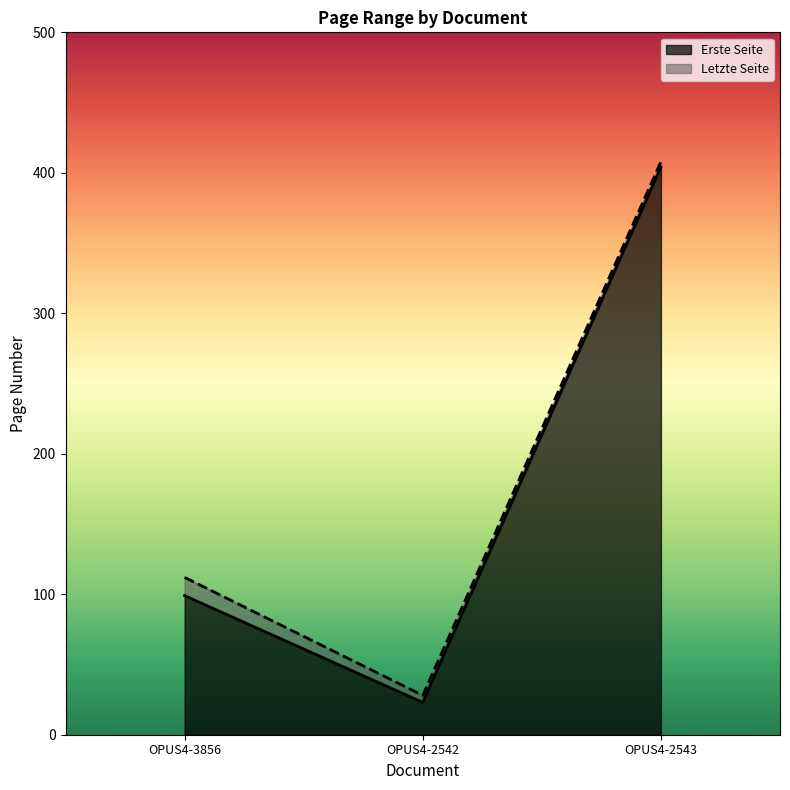

Which label corresponds to the smallest value in the chart?

OPUS4-2542